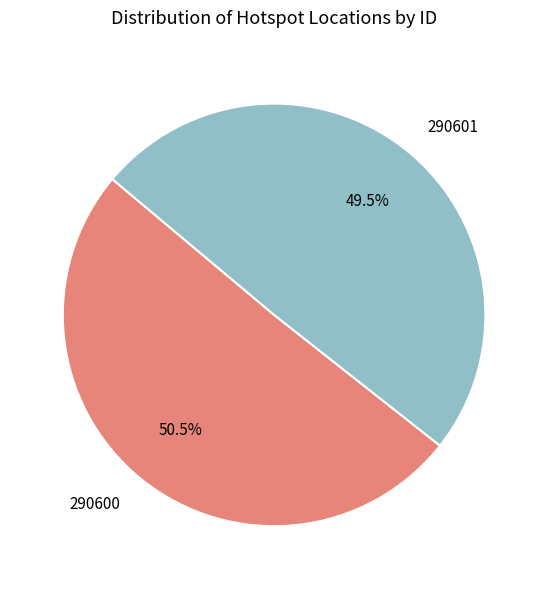

To the nearest percent, what is the difference between the 290600 and 290601 slice percentages?

1%